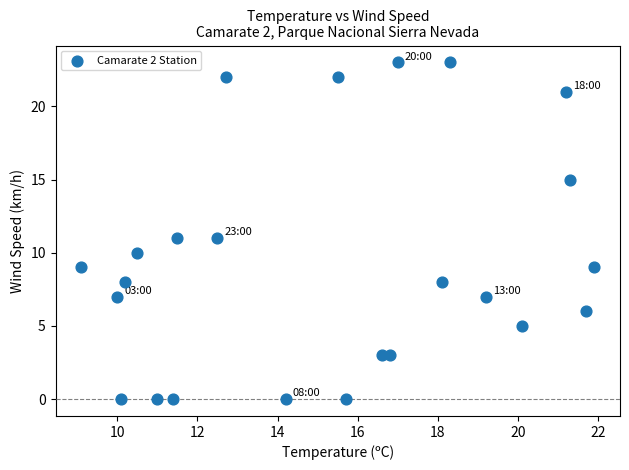

What is the range of Y values (max minus min)?

23